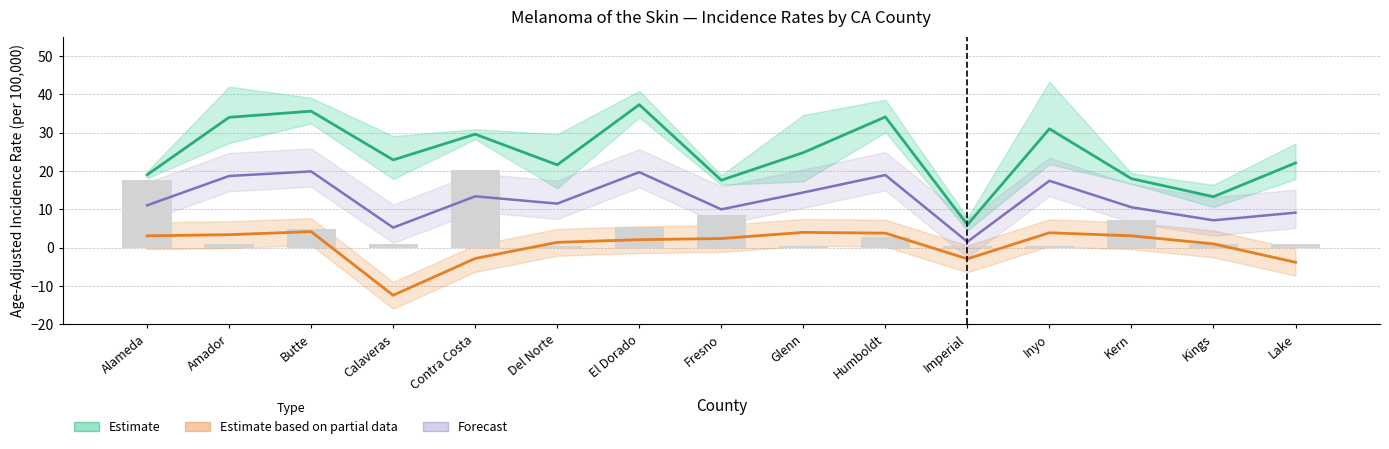

What is the total value across all series at Fresno?

38.5